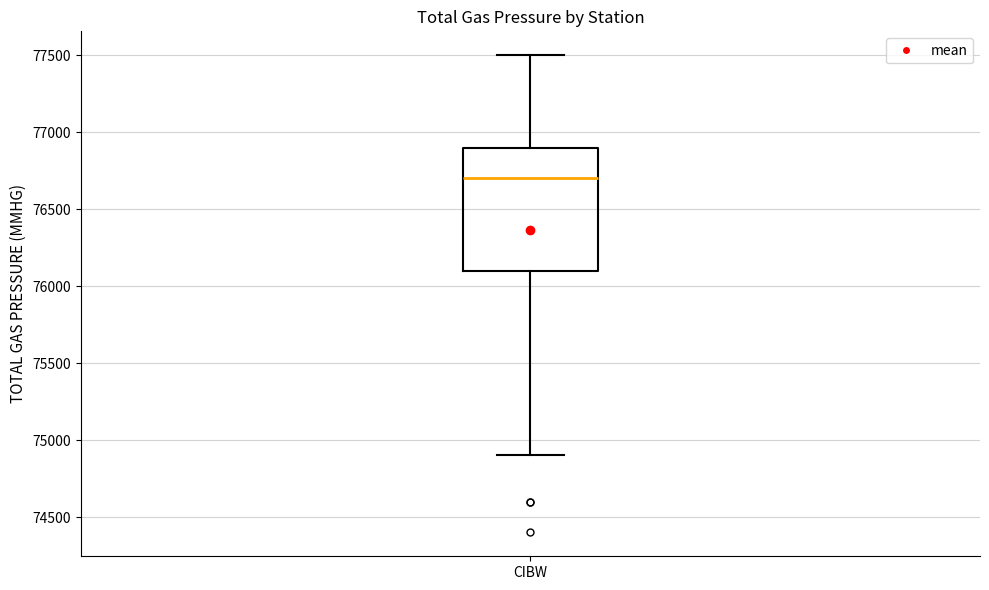

Read this box plot against the y-axis: the position of the median line, the range covered by the box, and the ends of both whiskers. The values are not printed on the chart, so give them approximately, as read against the axis.

median 76700, box 76100 to 76900, whiskers 74900 to 77500